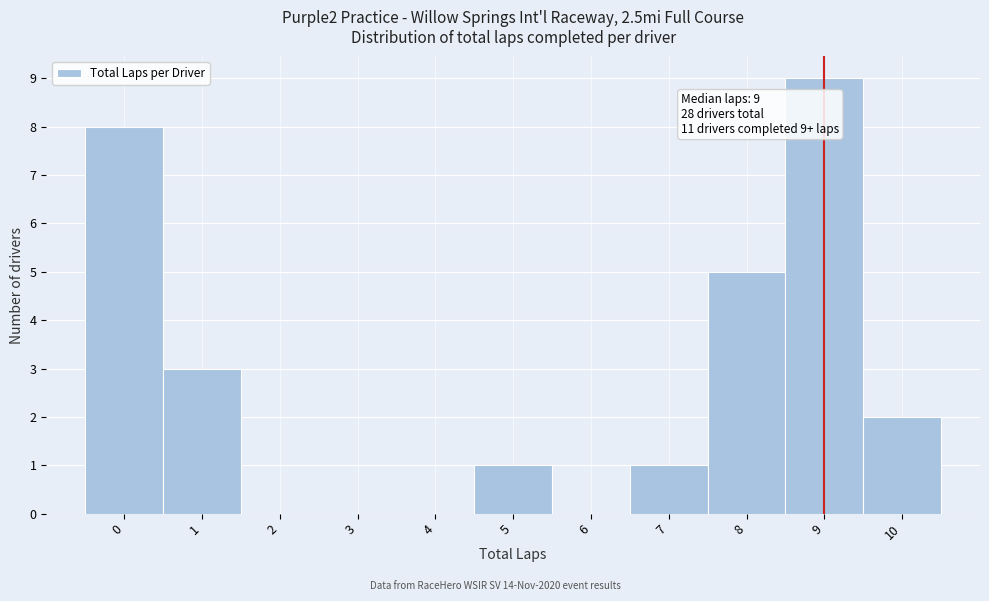

Over which range of the x-axis is the bar tallest?

8.5 to 9.5